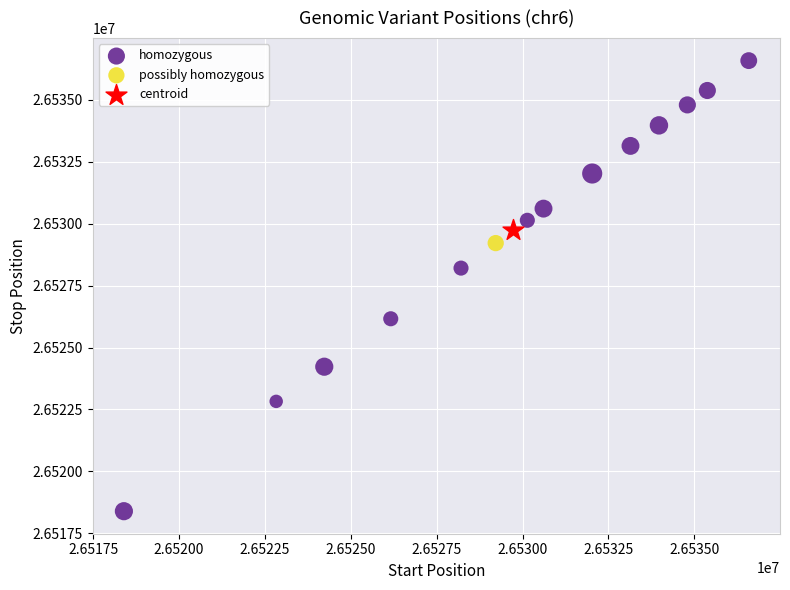

What are all the series names shown in the legend?

homozygous, possibly homozygous, centroid